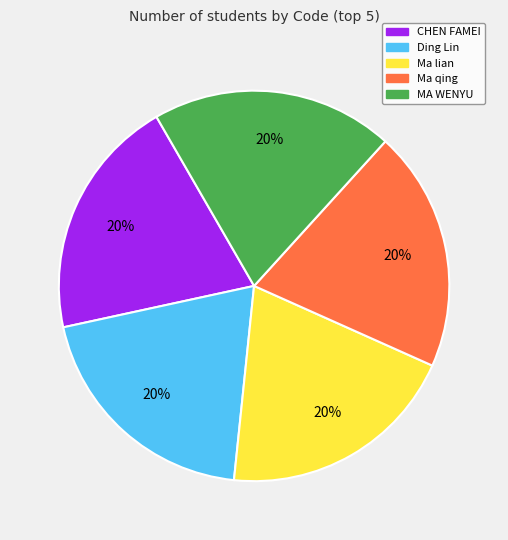

Is the sum of MA WENYU and Ding Lin greater than half?

No